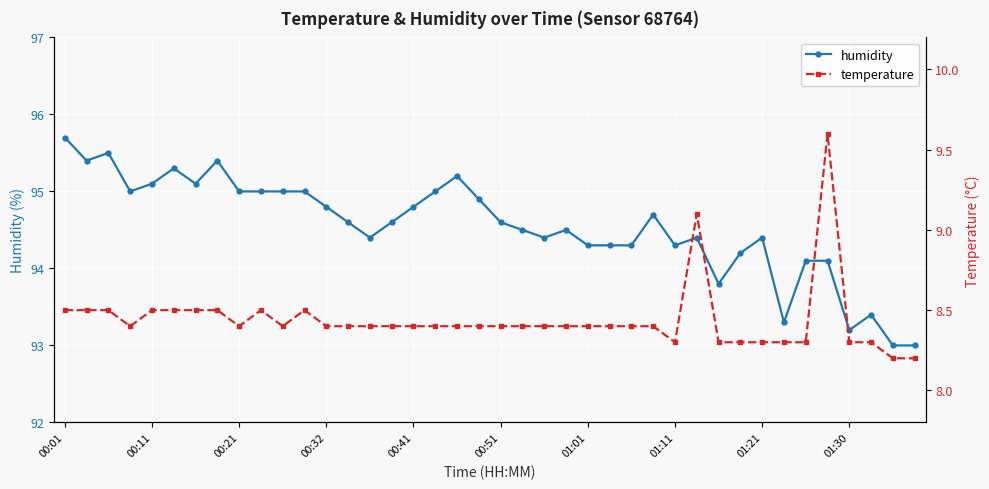

True or false: humidity has a value of 150.0 at 10.

False